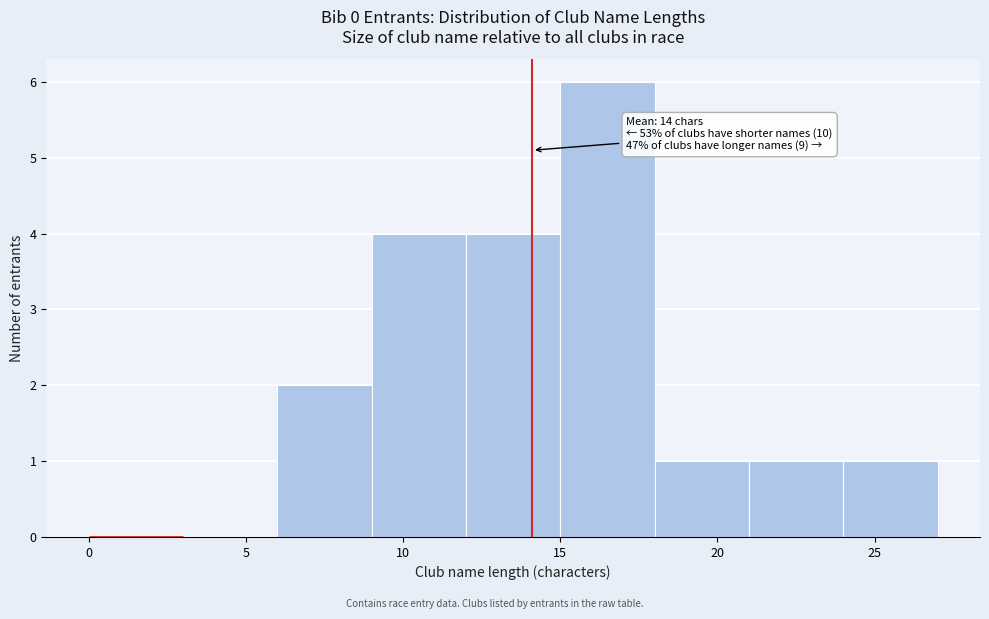

Over which range of the x-axis is the bar tallest?

15 to 18